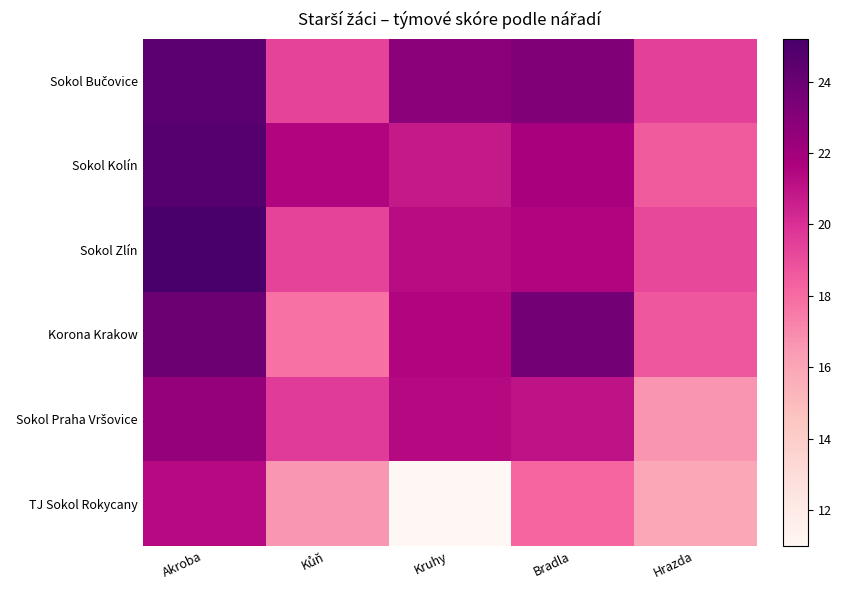

What is the spread (max minus min) of values at Akroba?

3.9